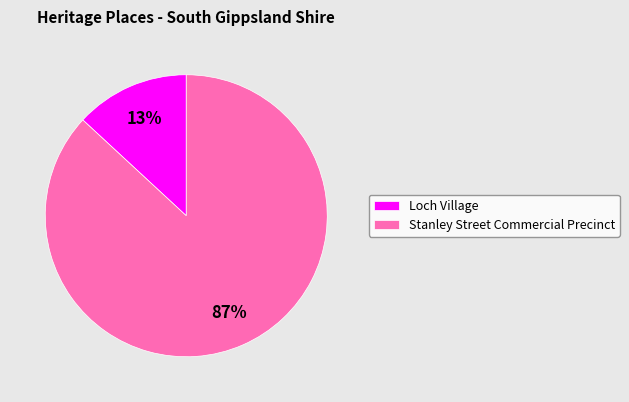

Rank the categories by value from highest to lowest.

Stanley Street Commercial Precinct, Loch Village